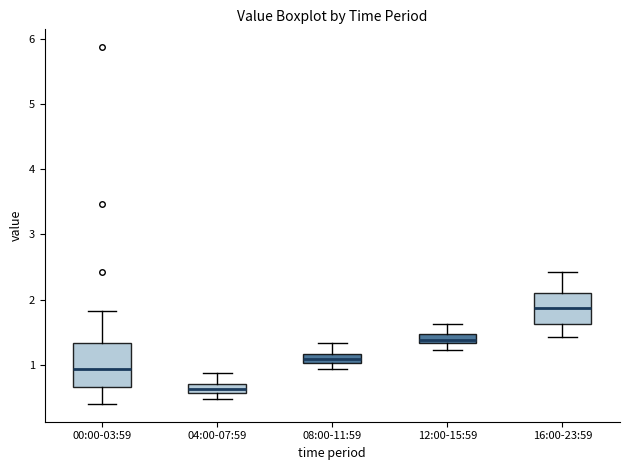

Which box's median line is the lowest?

04:00-07:59